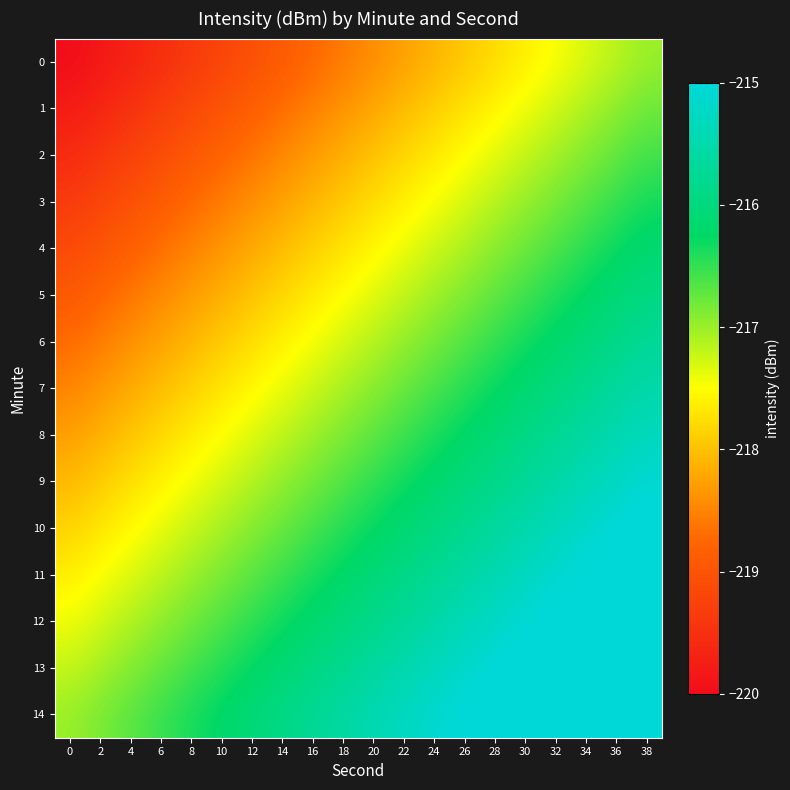

What is the greatest value displayed?

-214.0